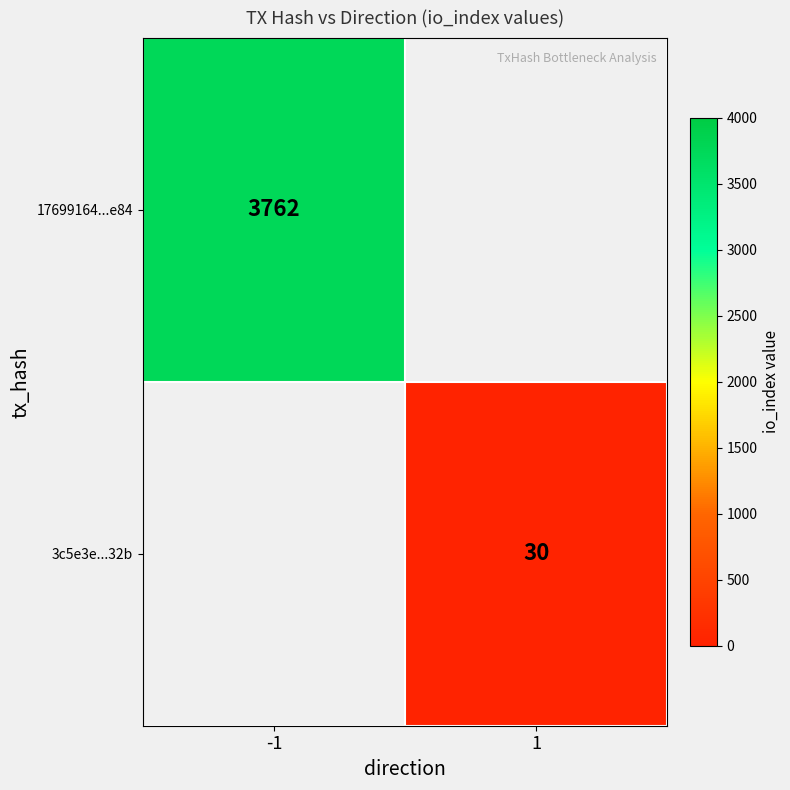

The value of 3c5e3e...32b at 1 is 30. True or false?

True